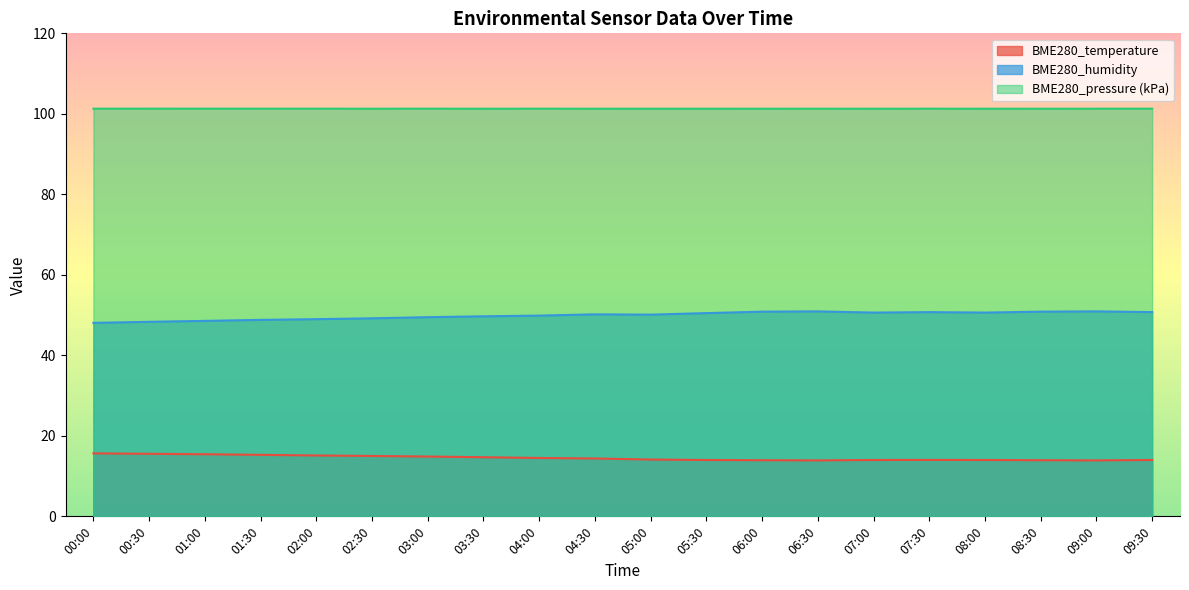

Which series has the largest total across all categories?

BME280_pressure (kPa)